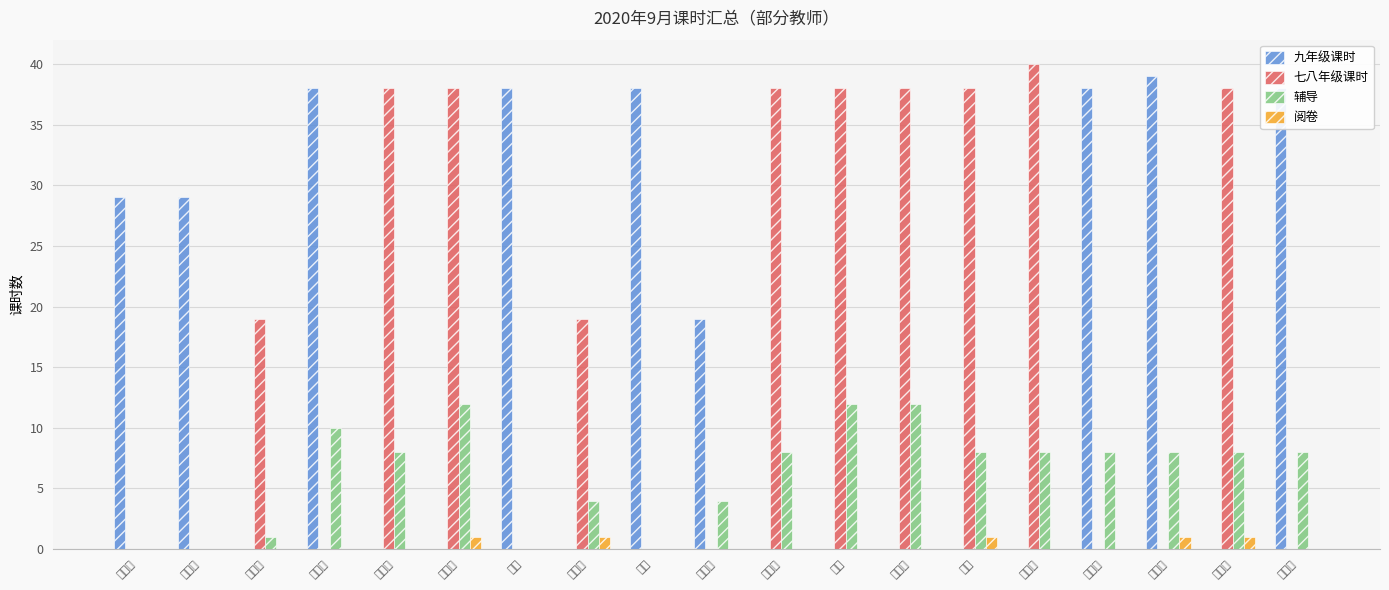

Which series has the widest spread of values?

七八年级课时